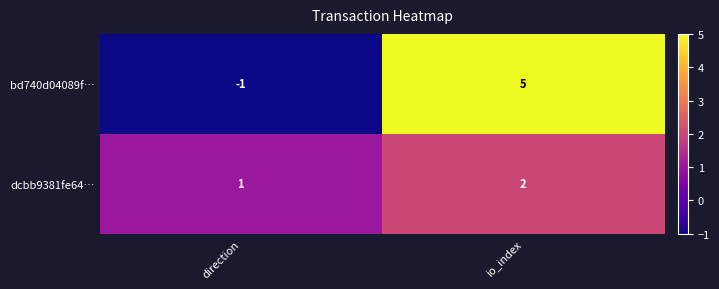

Which series has the largest total across all categories?

bd740d04089f…